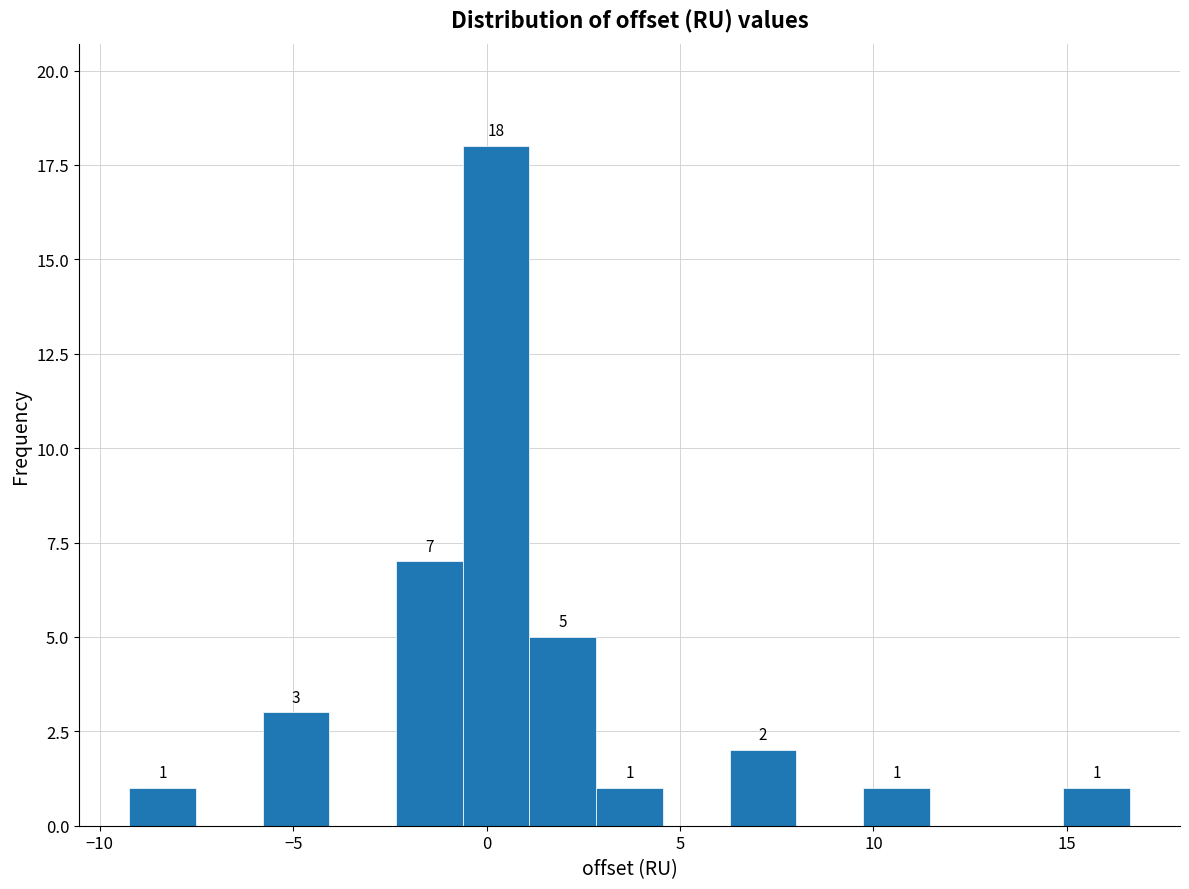

Read against the x-axis, roughly where is the centre of the tallest bar?

0.0